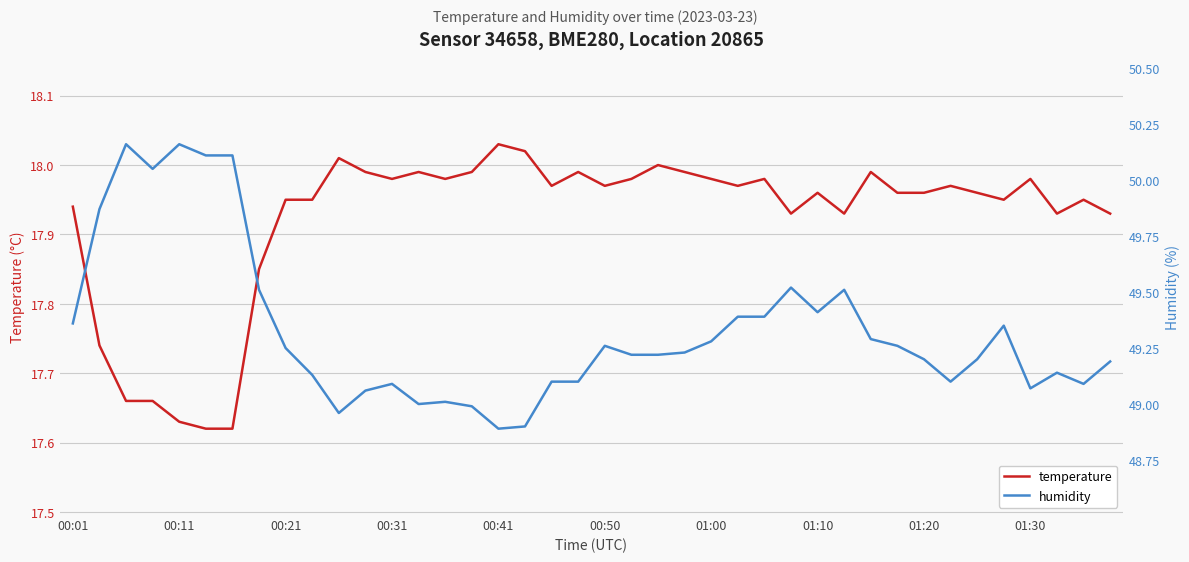

True or false: temperature and humidity intersect in this chart.

False